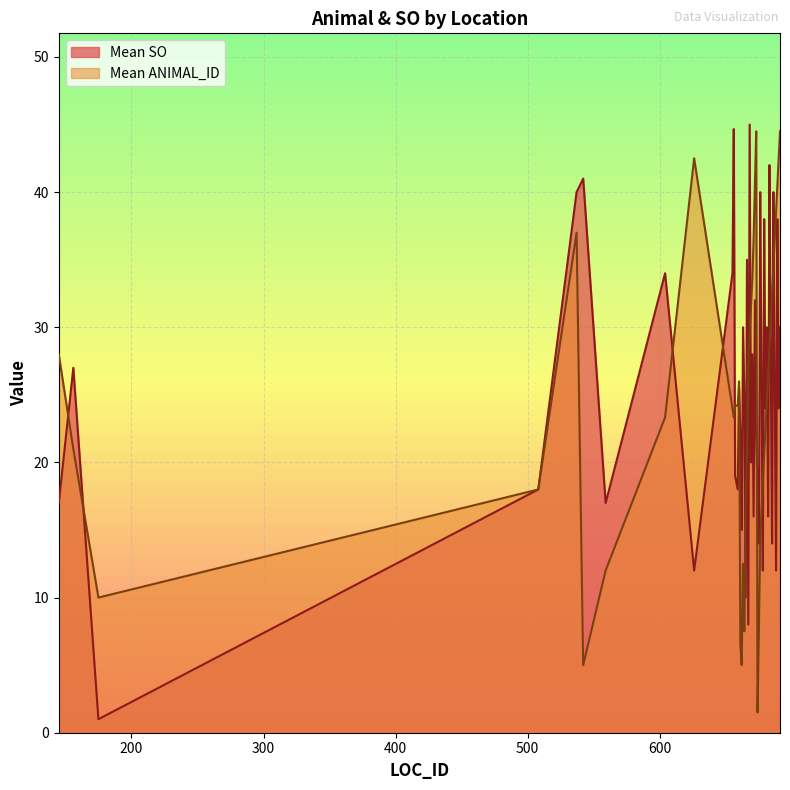

Rank the series by their maximum value, from lowest to highest.

Mean ANIMAL_ID, Mean SO